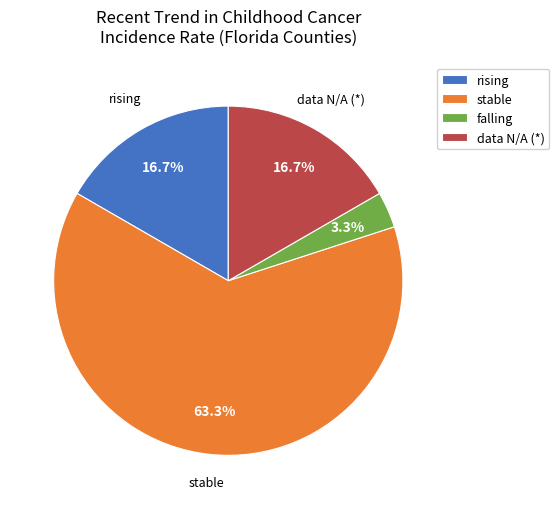

How many segments does this pie chart have?

4